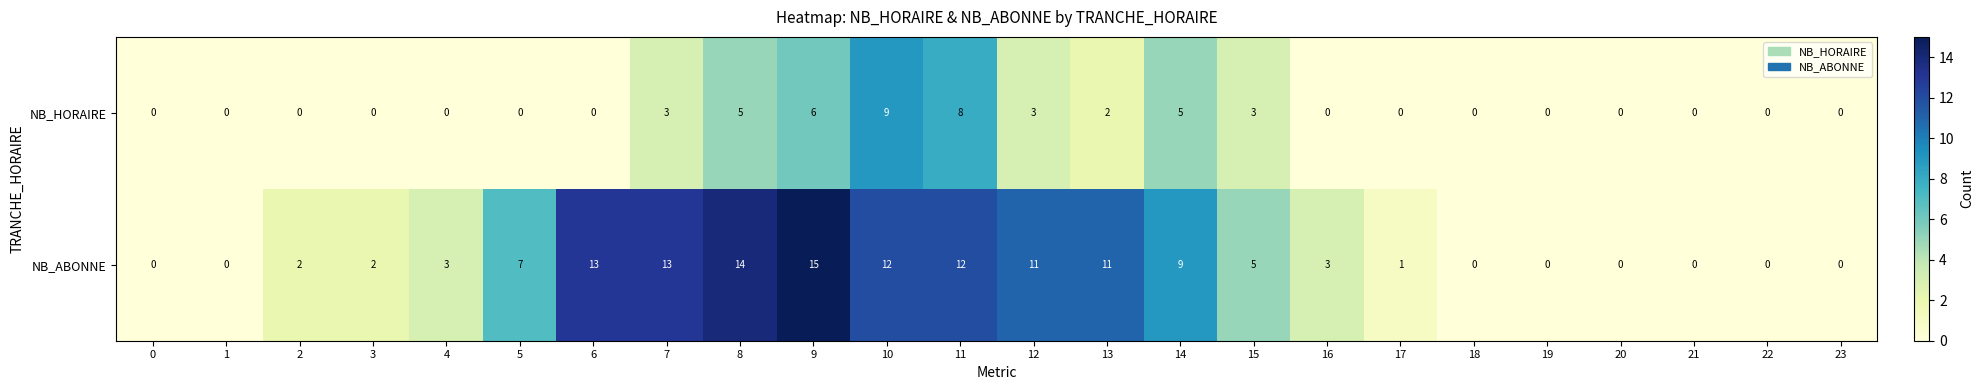

Count the NB_HORAIRE values in the range 0 to 3.

19